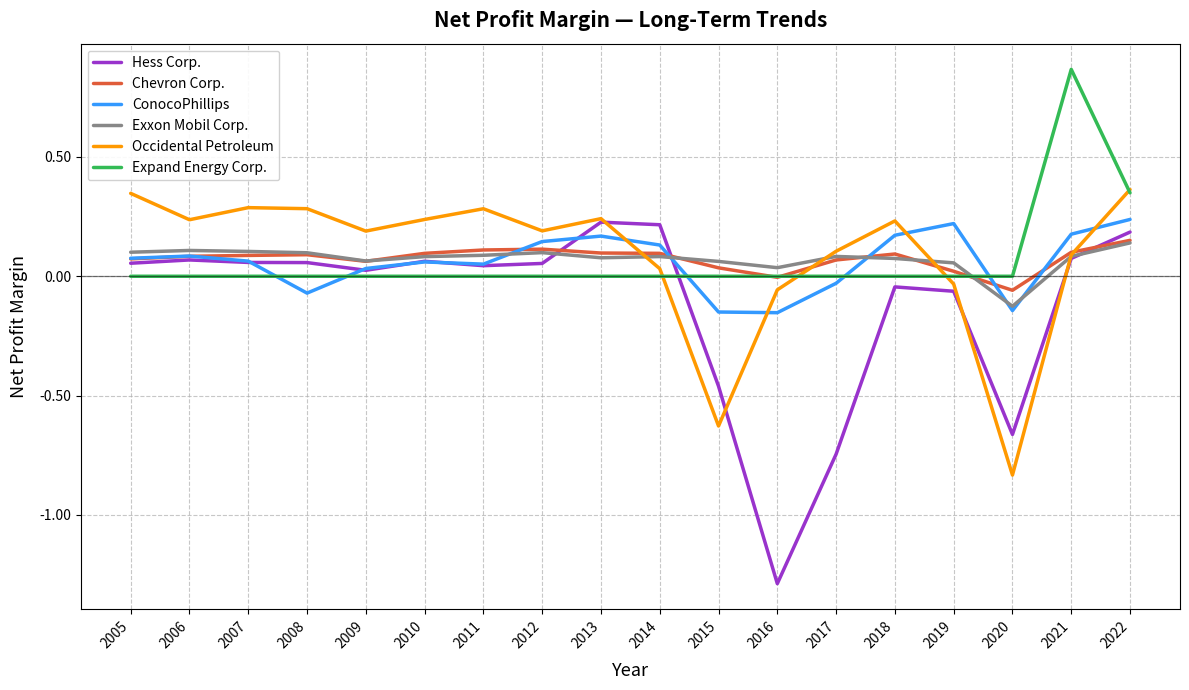

Between 2014 and 2021, which series saw the biggest shift?

Expand Energy Corp.